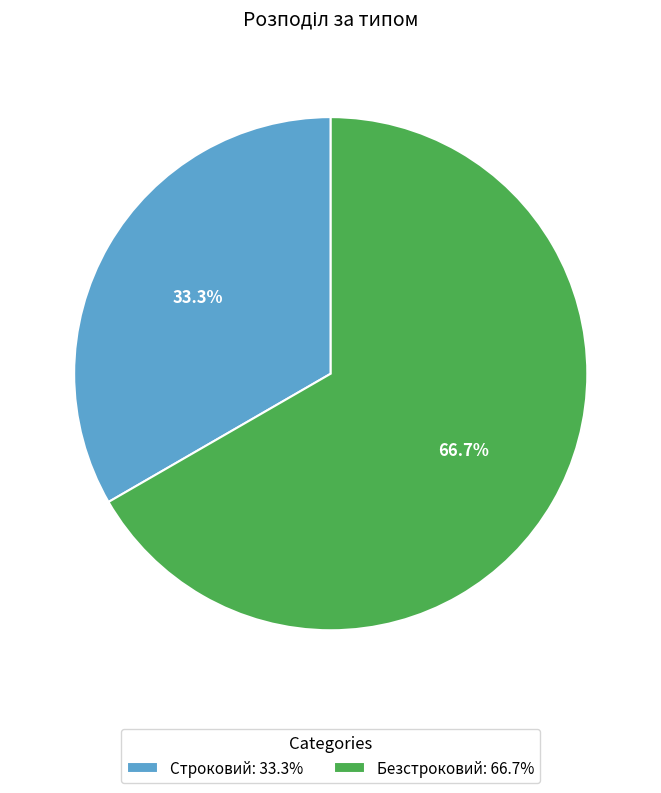

Rank the categories by value from lowest to highest.

Строковий, Безстроковий